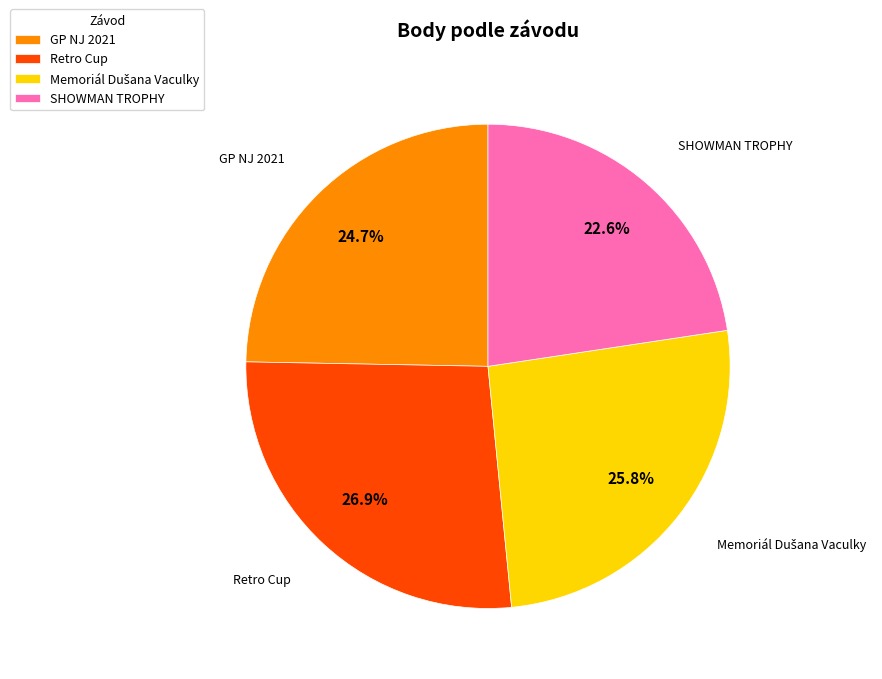

To the nearest percent, what is the average slice percentage?

25%